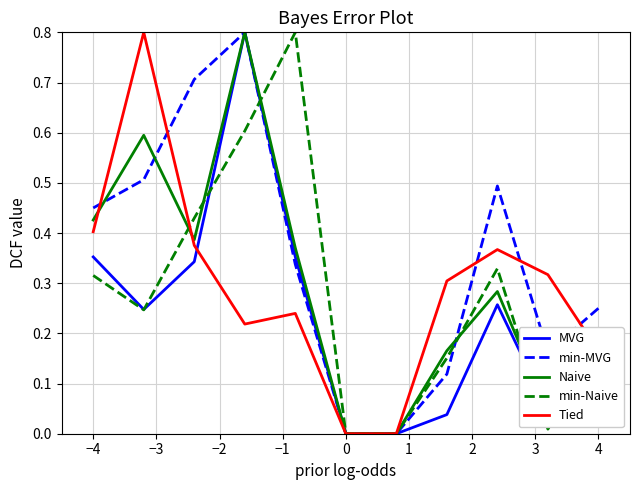

What is the maximum value shown in the chart?

0.8